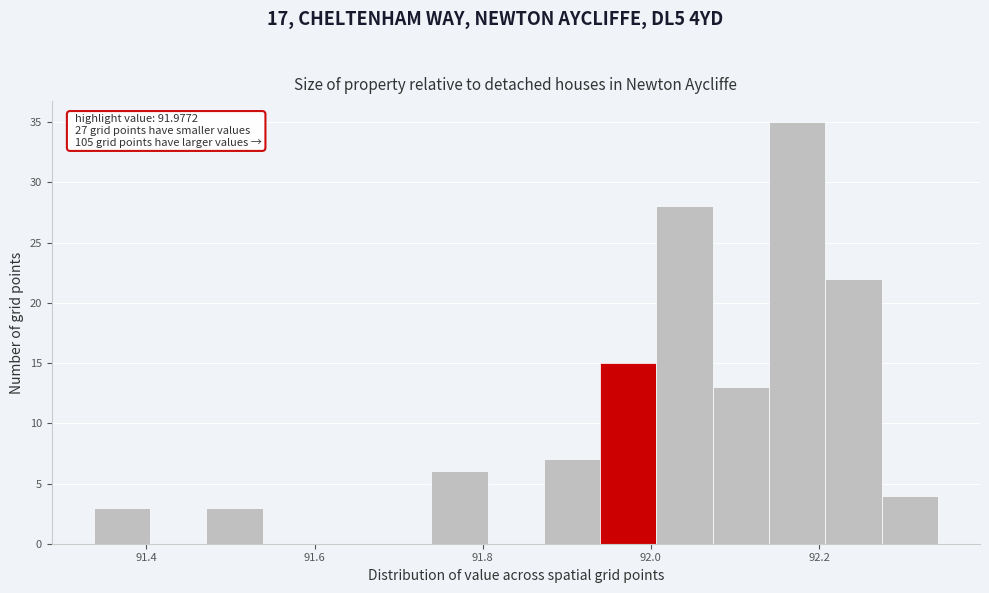

Around what value on the x-axis is the tallest bar? Give the approximate position of its centre, as read against the axis.

92.18